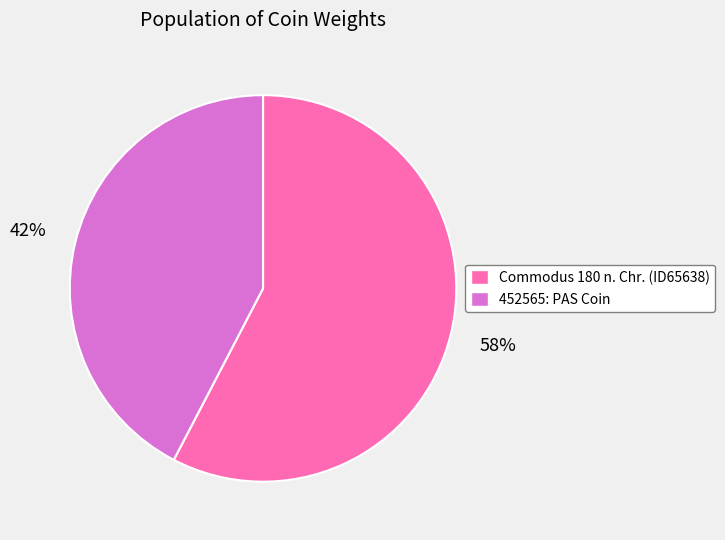

To the nearest percent, what is the average slice percentage?

50%